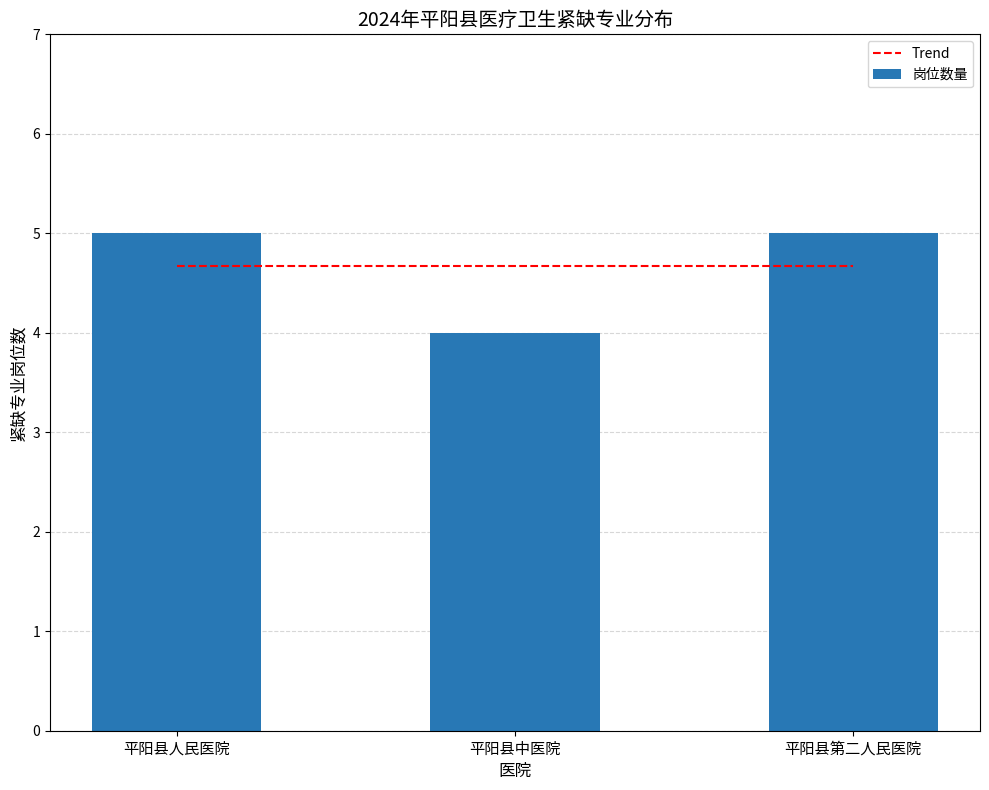

What is the difference between the values at 平阳县第二人民医院 and 平阳县中医院?

1